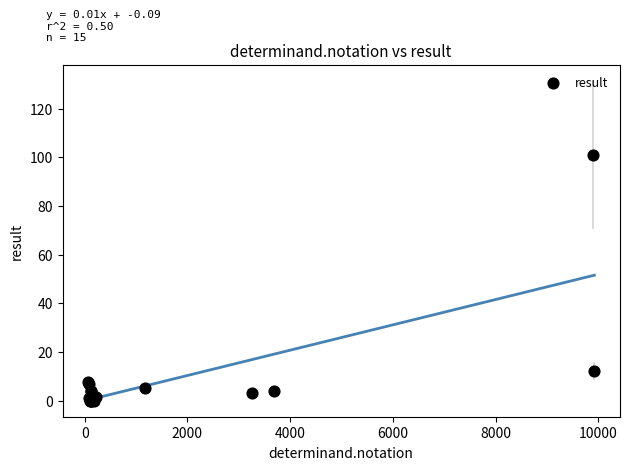

What Y value in the scatter plot is closest to 50?

12.2